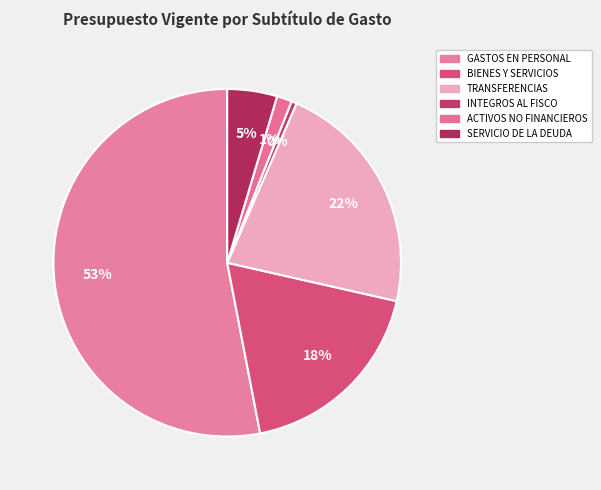

To the nearest percent, what is the difference between the largest and smallest slice percentages?

53%